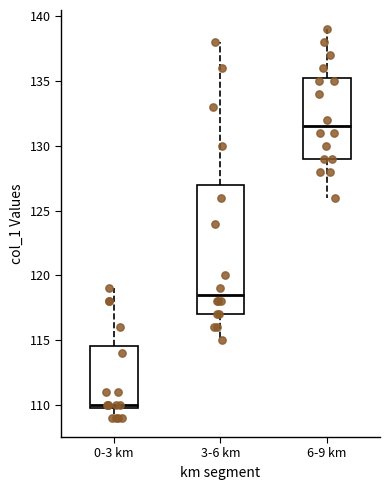

Which box has the highest median line?

6-9 km